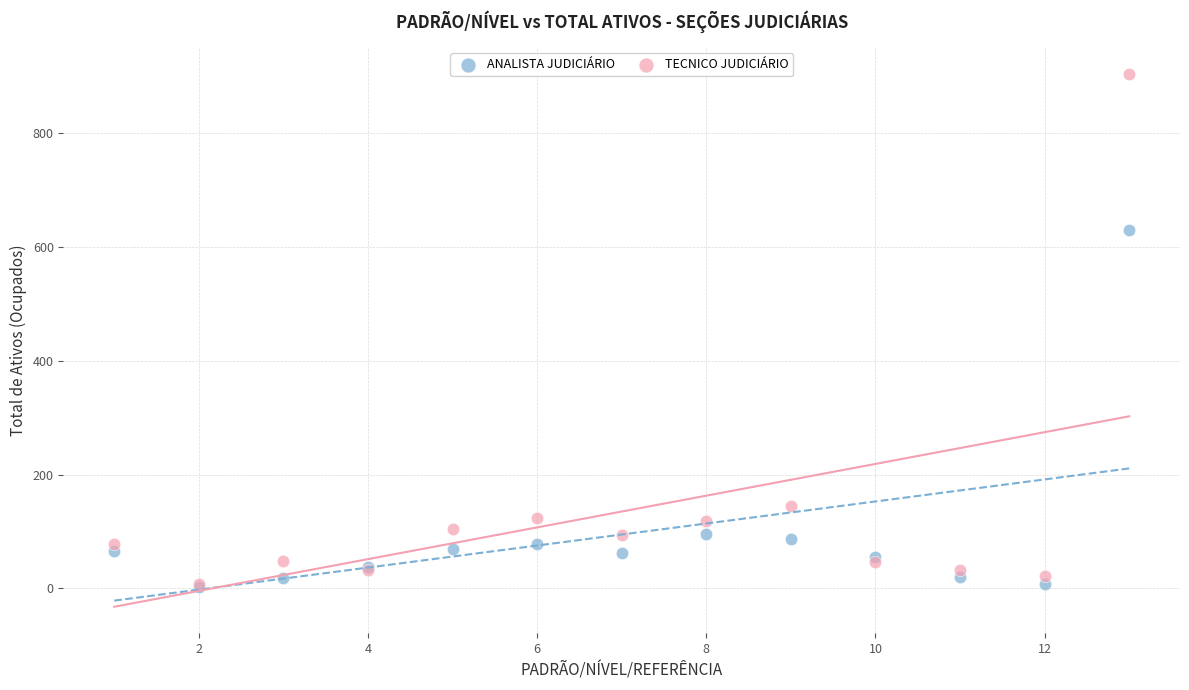

In the ANALISTA JUDICIÁRIO series, what Y value is closest to 316?

96